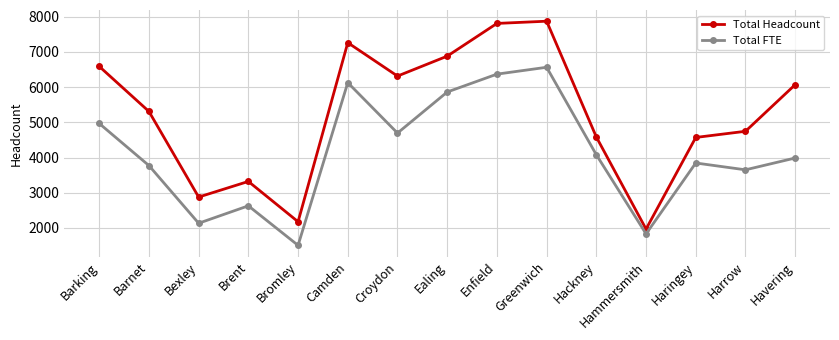

Read the Total FTE value at Ealing.

5862